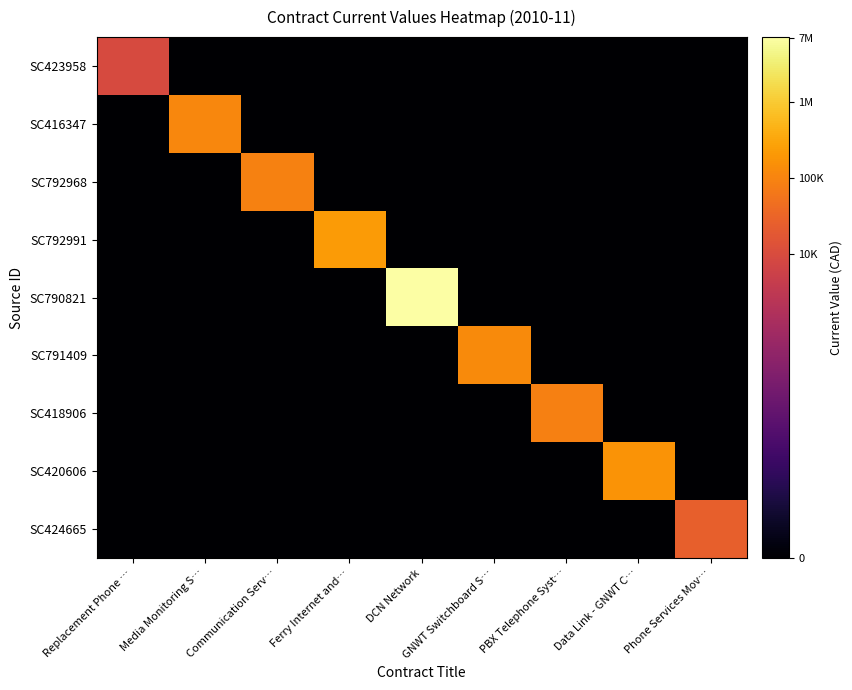

Between Media Monitoring S… and GNWT Switchboard S…, which is larger?

Media Monitoring S…